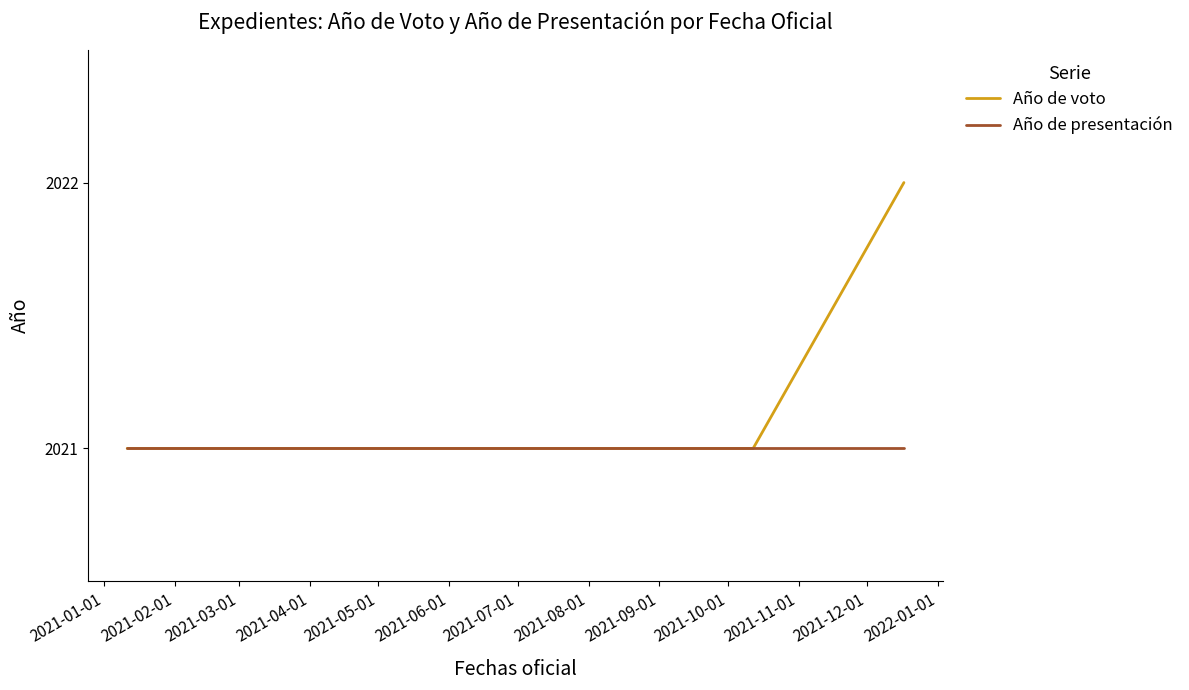

Which series has the widest spread of values?

Año de voto